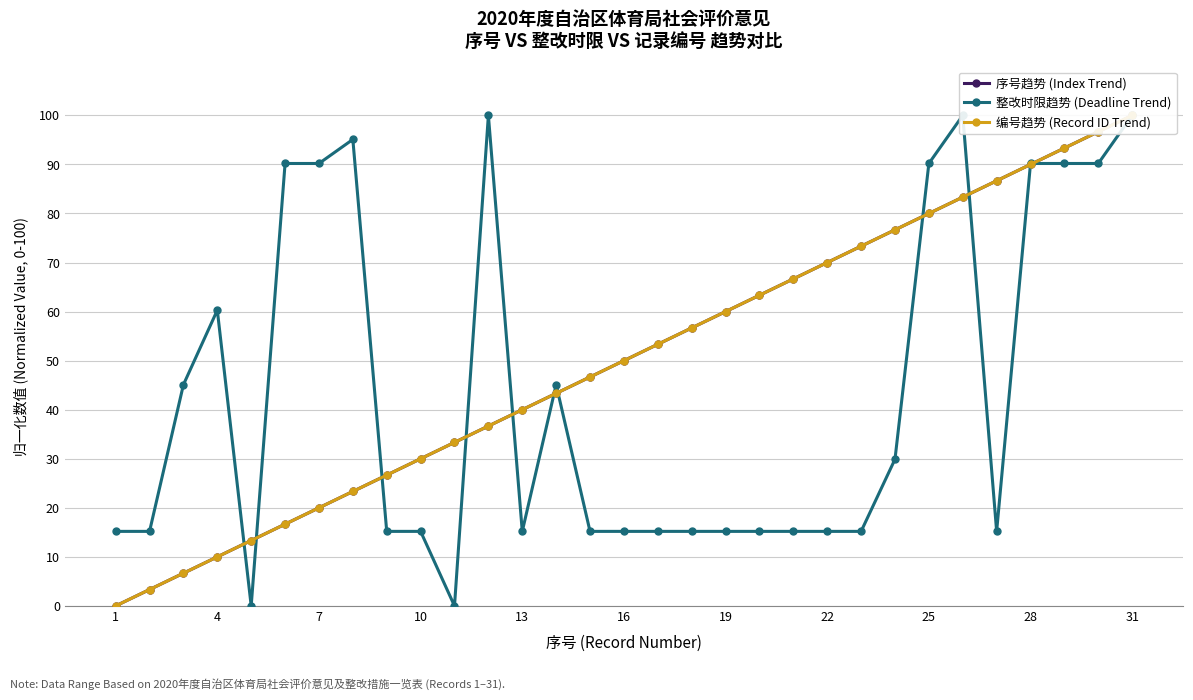

True or false: 编号趋势 (Record ID Trend) has more than 1 points higher than both neighbors.

False